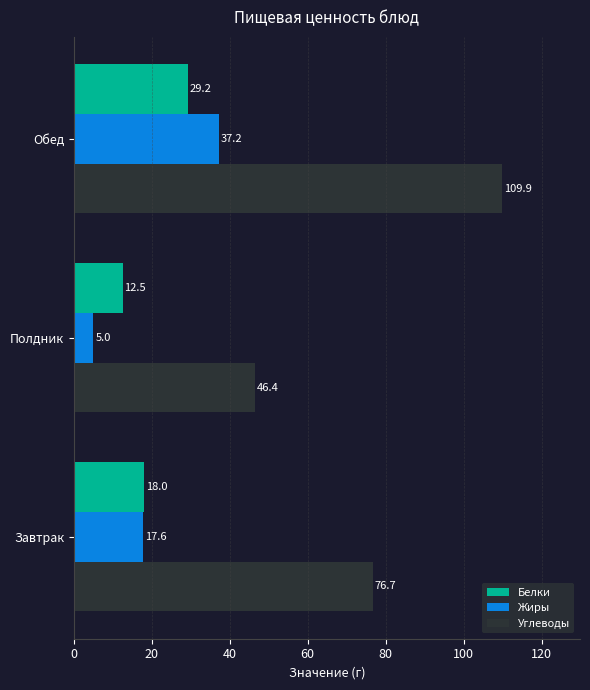

Which series has the largest total across all categories?

Углеводы